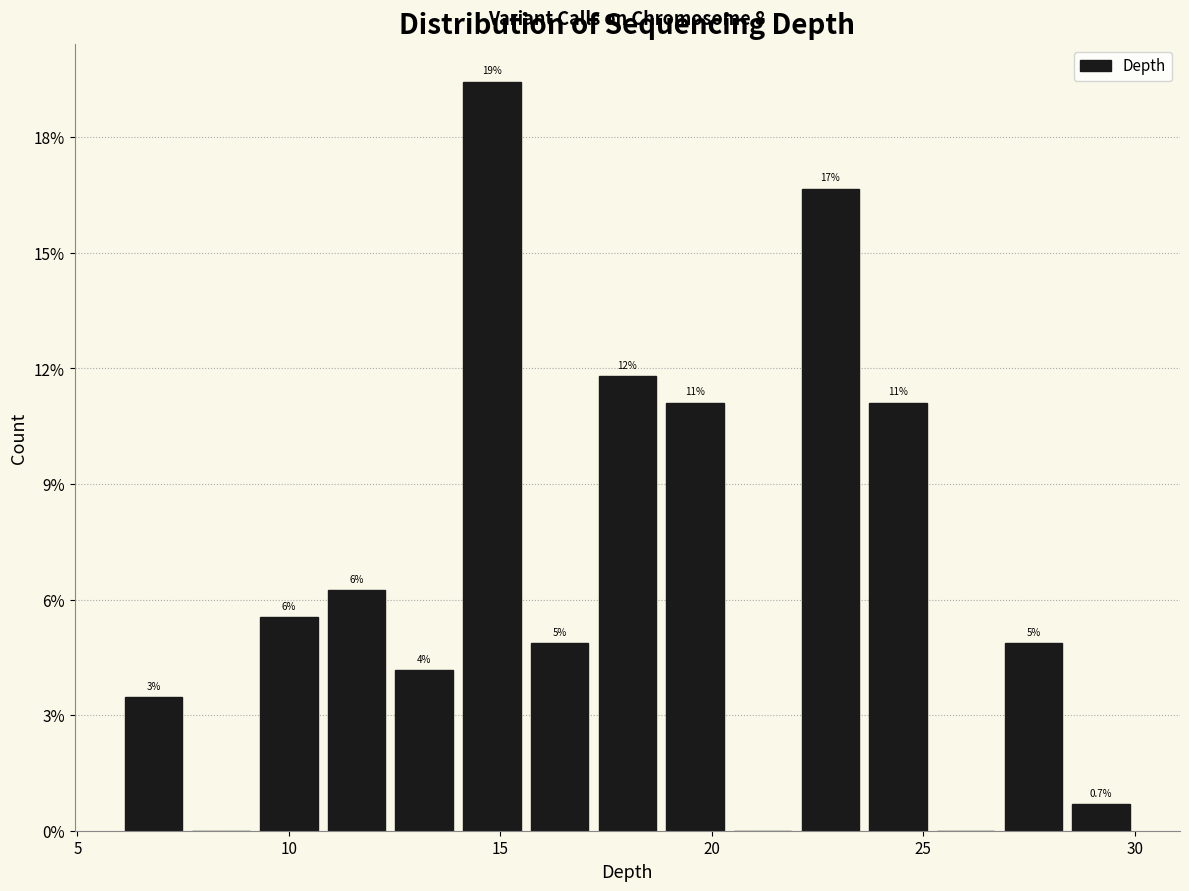

Read against the x-axis, roughly where is the centre of the tallest bar?

15.0